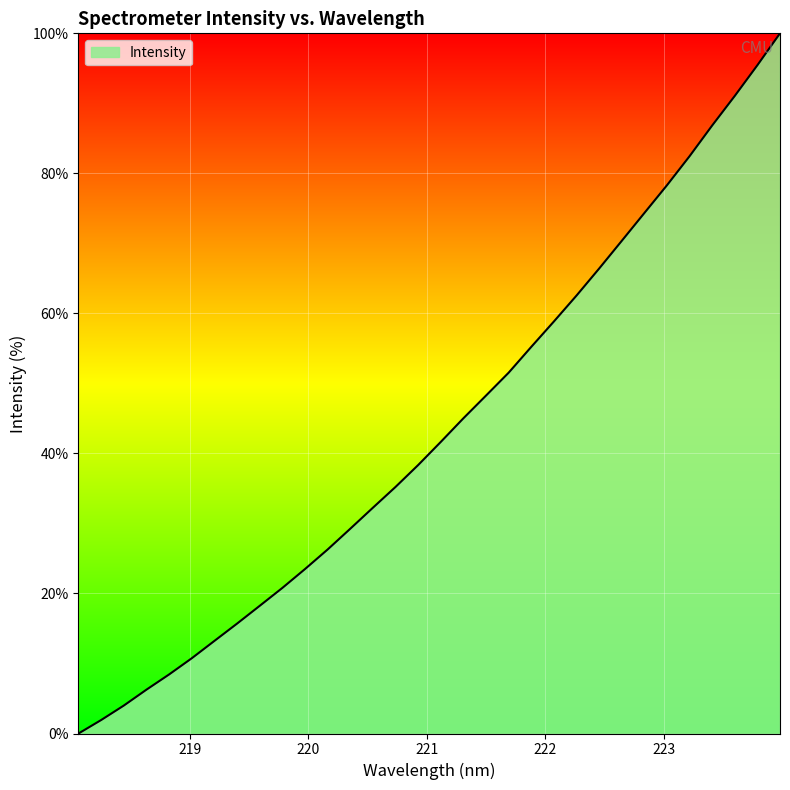

Does the chart display data point markers on the line(s)?

No